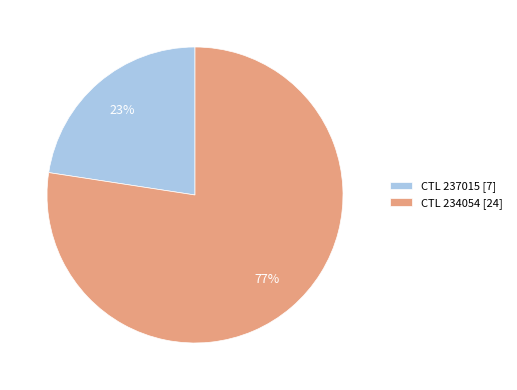

What is the largest slice in the pie chart?

CTL 234054 [24]